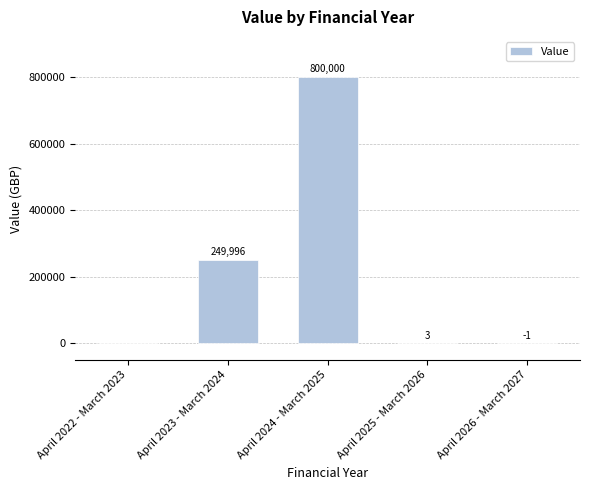

The value at April 2023 - March 2024 is 99771. True or false?

False